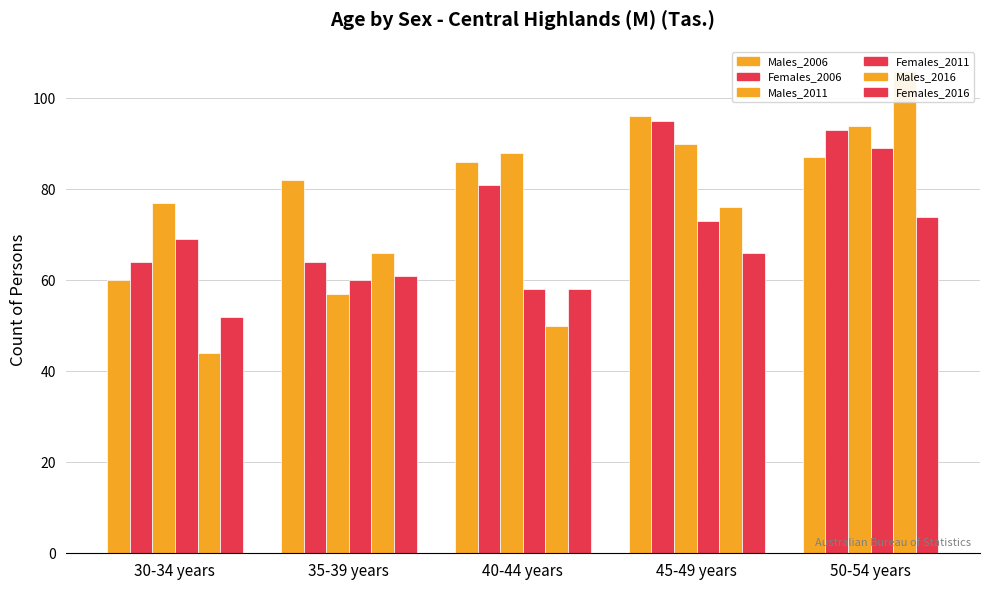

At which category is the sum across all series the highest?

50-54 years